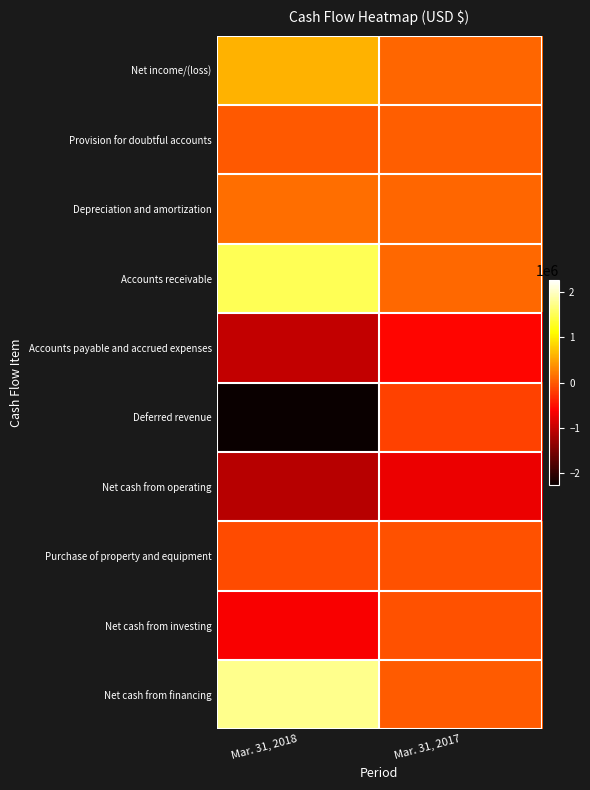

Reading left to right, transcribe all the data shown in this chart.

Net income/(loss): Mar. 31, 2018=593483	Mar. 31, 2017=73974
Provision for doubtful accounts: Mar. 31, 2018=-3387	Mar. 31, 2017=29366
Depreciation and amortization: Mar. 31, 2018=141925	Mar. 31, 2017=85327
Accounts receivable: Mar. 31, 2018=1502206	Mar. 31, 2017=104622
Accounts payable and accrued expenses: Mar. 31, 2018=-1024533	Mar. 31, 2017=-573305
Deferred revenue: Mar. 31, 2018=-2282127	Mar. 31, 2017=-167536
Net cash from operating: Mar. 31, 2018=-1103006	Mar. 31, 2017=-731540
Purchase of property and equipment: Mar. 31, 2018=-92794	Mar. 31, 2017=-61554
Net cash from investing: Mar. 31, 2018=-645197	Mar. 31, 2017=-61554
Net cash from financing: Mar. 31, 2018=1750000	Mar. 31, 2017=0